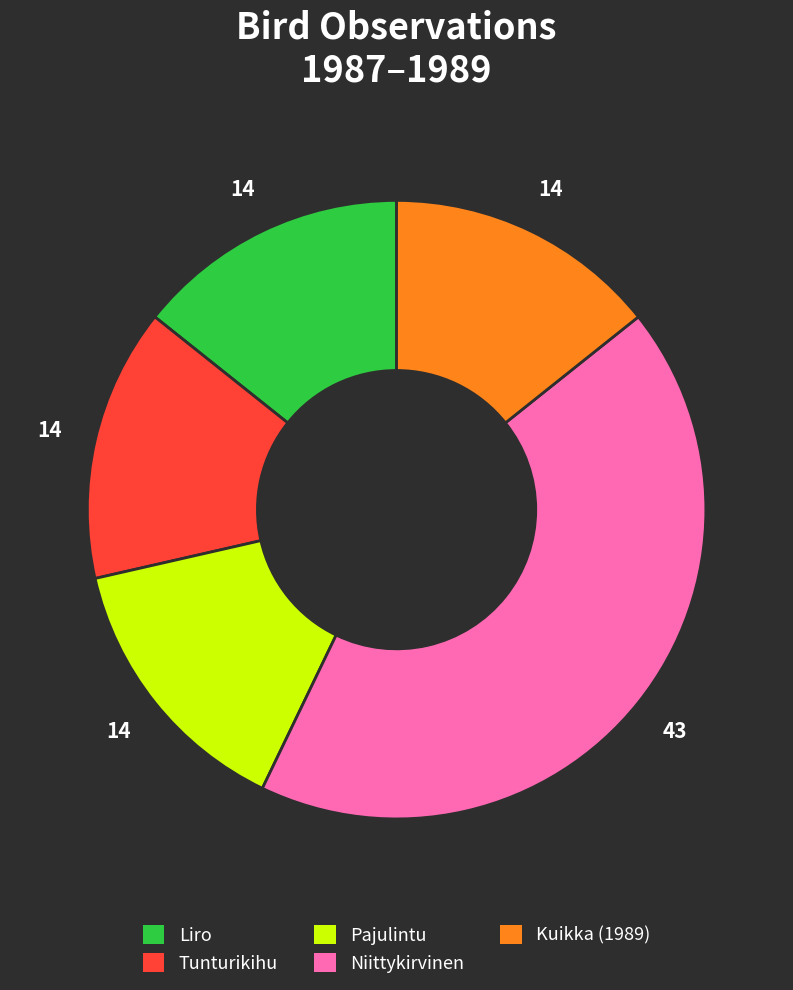

Which slice is the largest?

Niittykirvinen